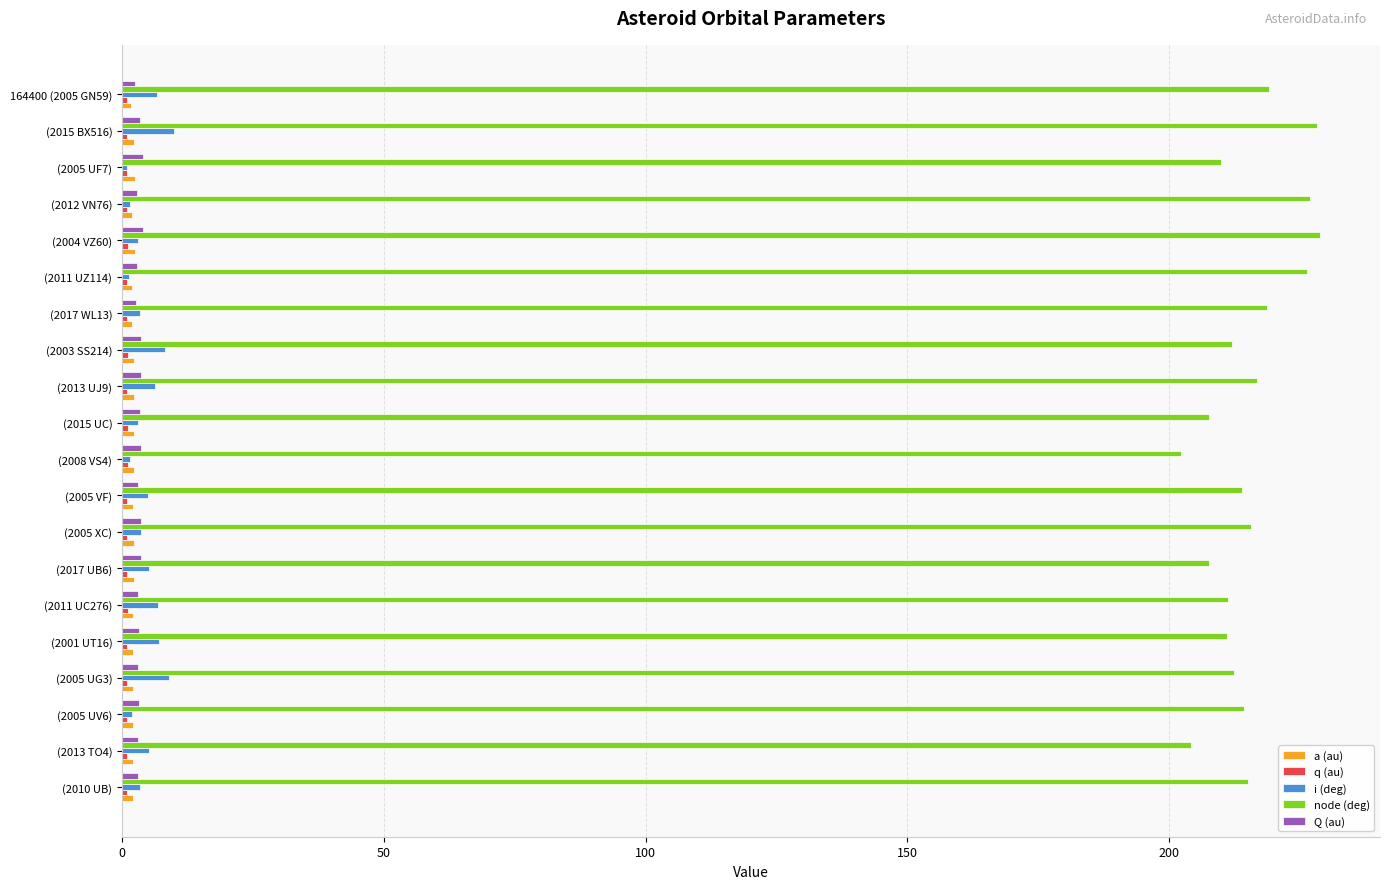

At how many categories does at least one series exceed 141?

20